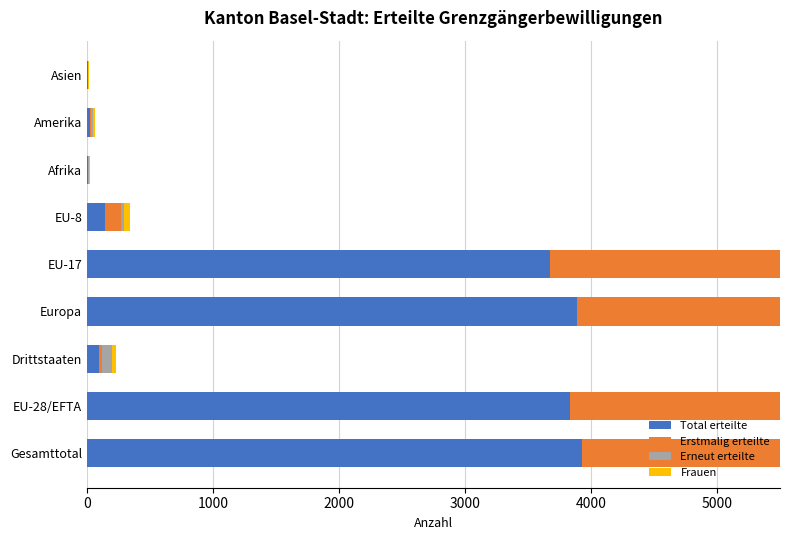

What are all the series names shown in the legend?

Total erteilte, Erstmalig erteilte, Erneut erteilte, Frauen